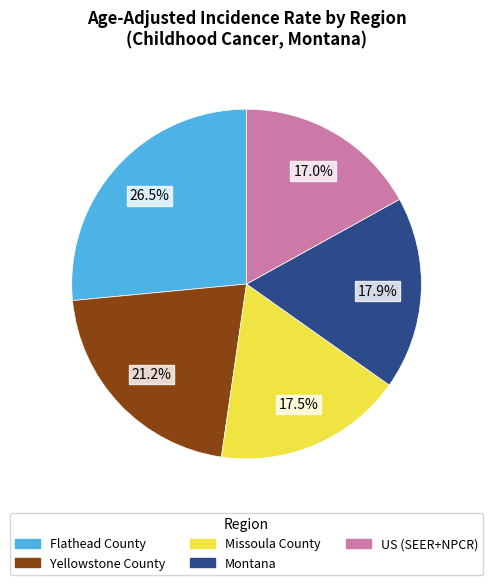

The US (SEER+NPCR) slice represents 17% of the pie. True or false?

True